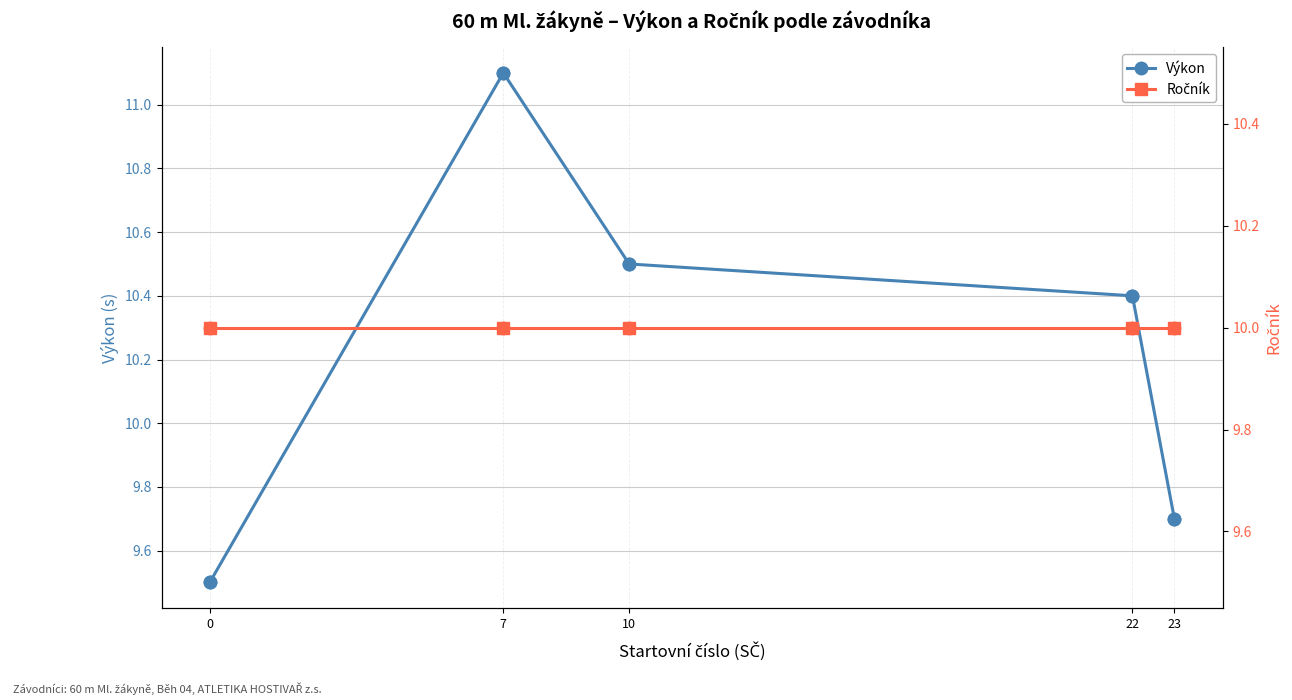

At which category is the sum across all series the highest?

7